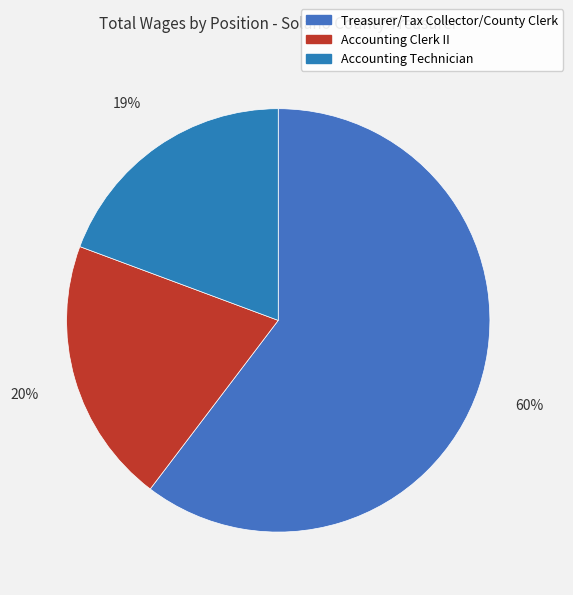

To the nearest percent, what portion does Accounting Technician represent?

19%